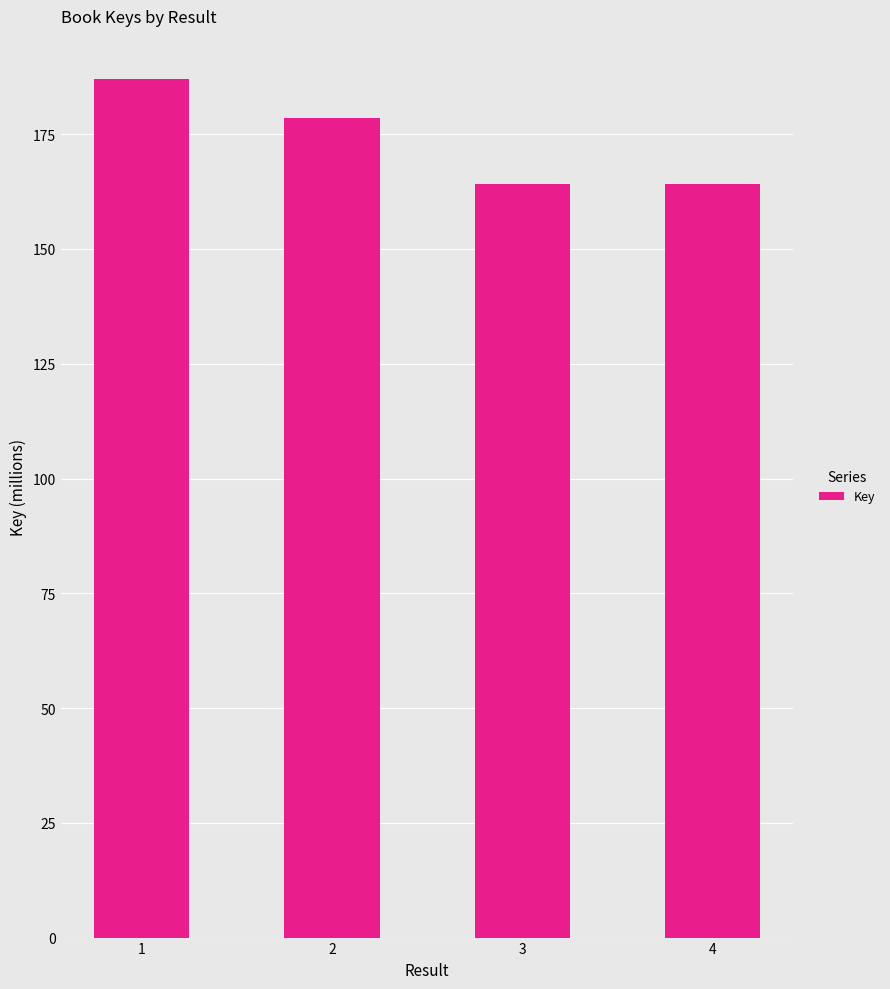

True or false: the data shows 56.2 at 4.

False